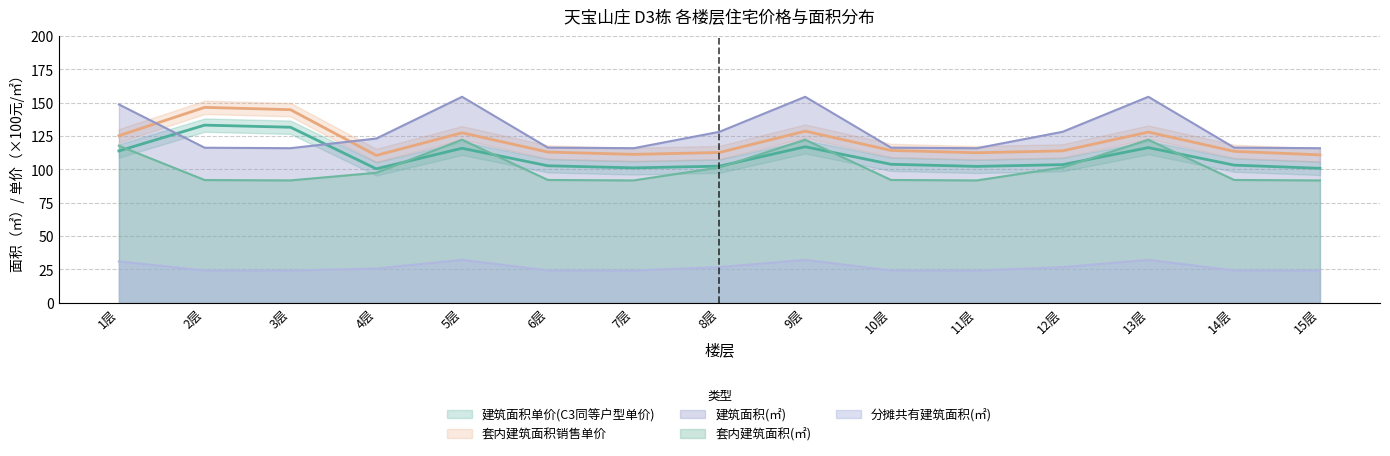

Which series has the largest total across all categories?

建筑面积(㎡)